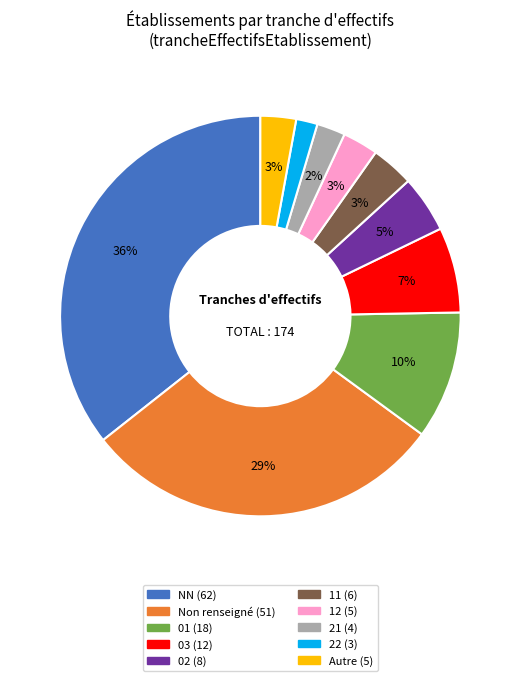

How many slices are in this pie chart?

10